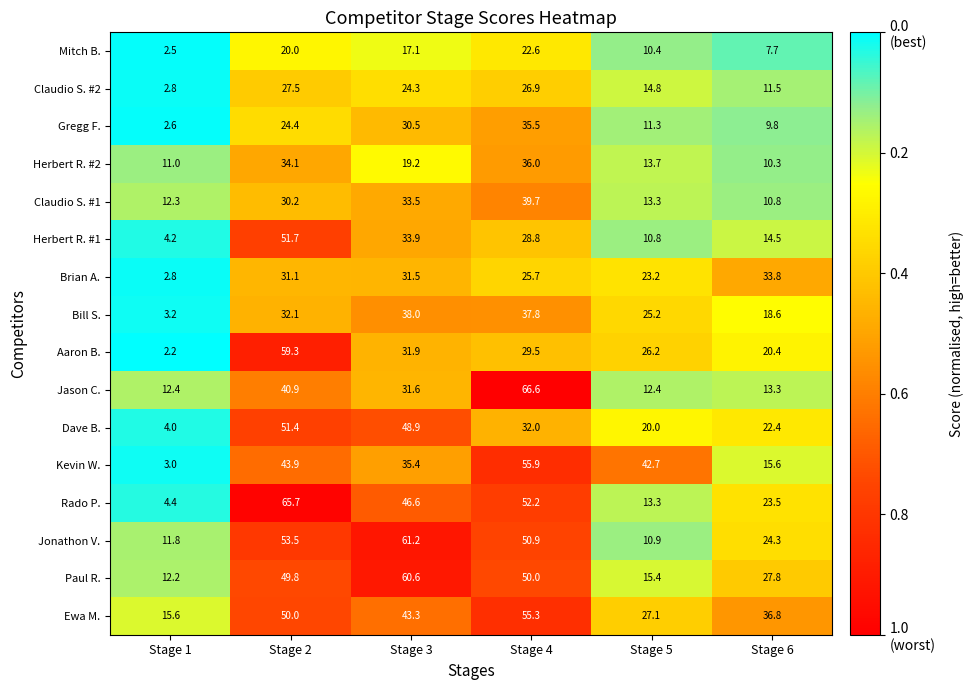

At which category does the chart reach its minimum across all series?

Stage 1